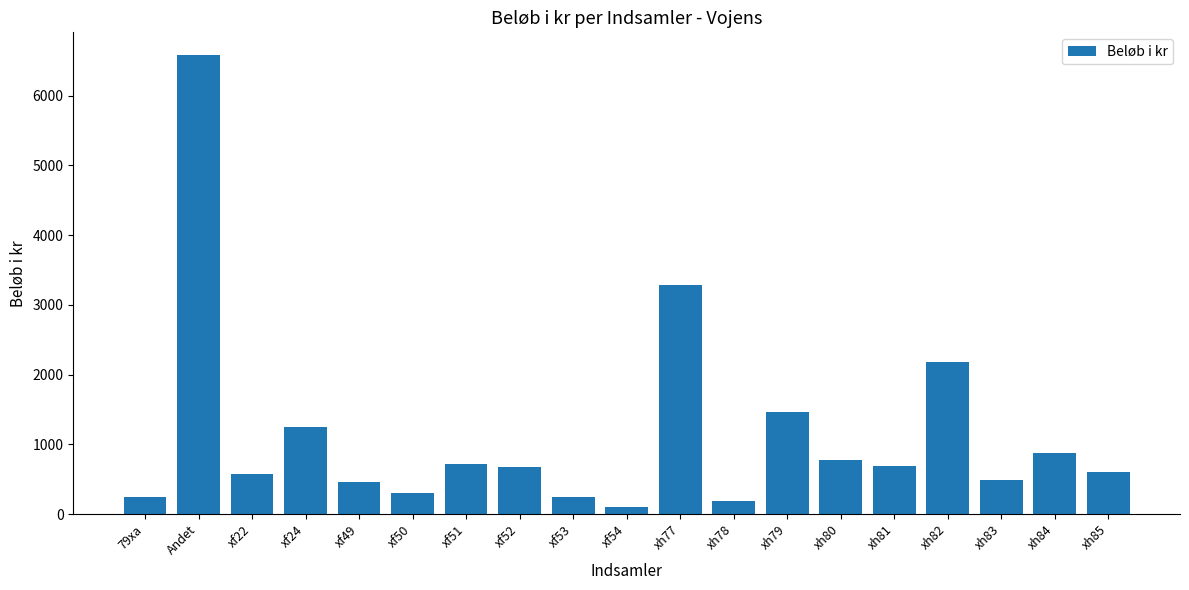

What is the value of the 8th bar from the left?

675